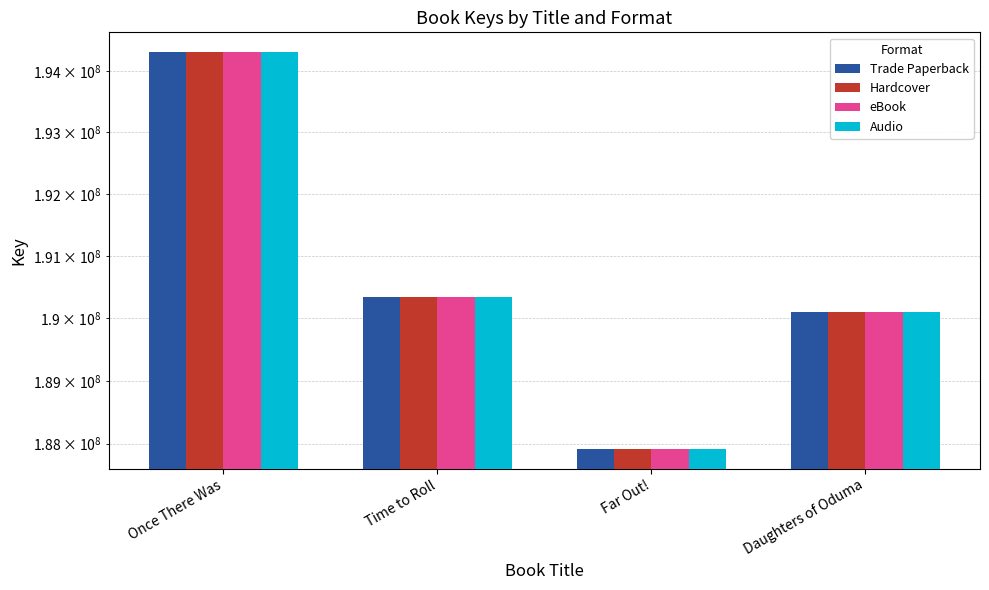

What is the label of the 1st bar from the right?

Daughters of Oduma